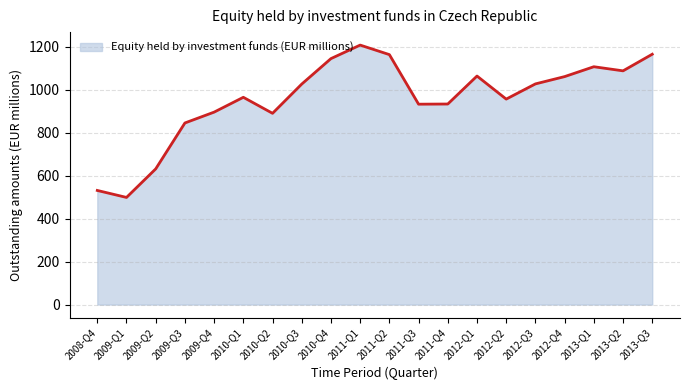

Does the chart display data point markers on the line(s)?

No